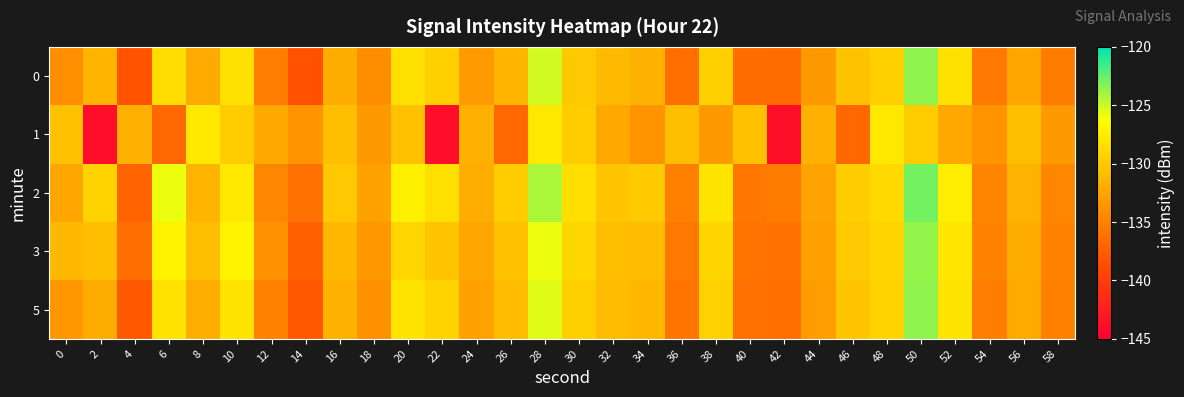

What is the spread (max minus min) of values at 28?

3.6